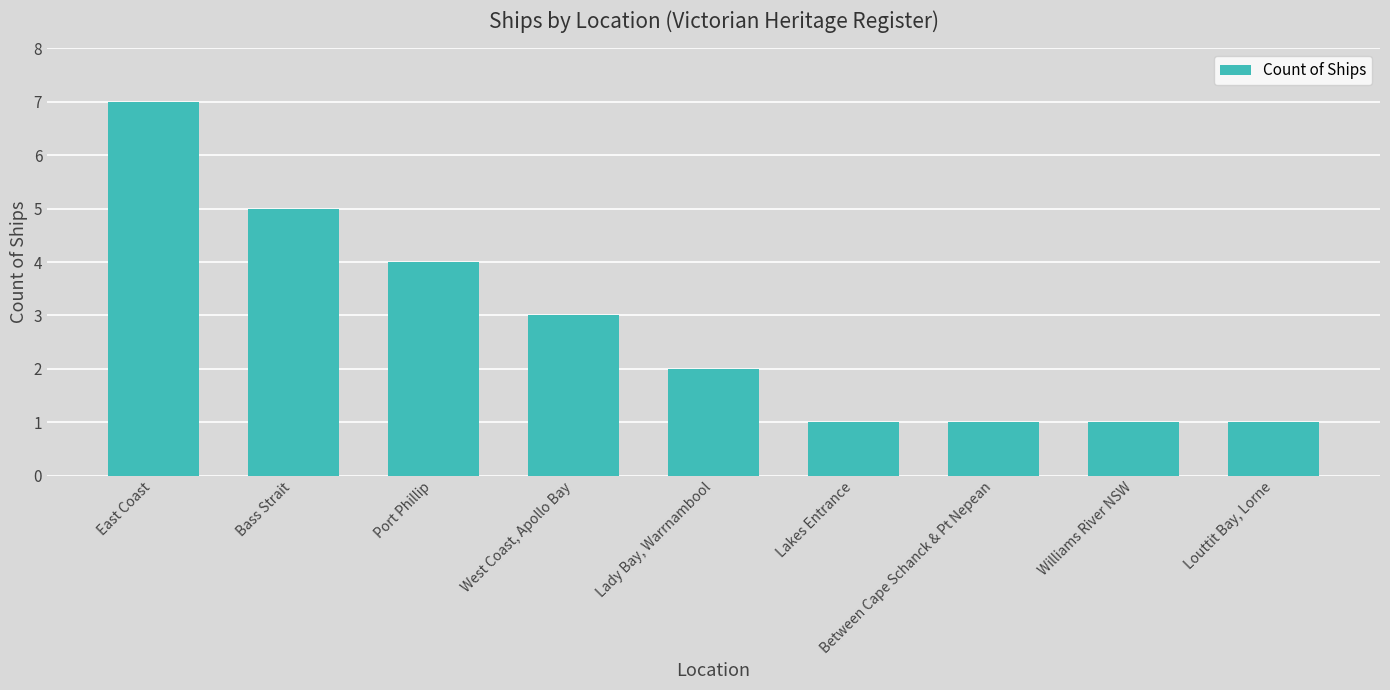

Reading left to right, list all the values displayed in this chart.

East Coast=7	Bass Strait=5	Port Phillip=4	West Coast, Apollo Bay=3	Lady Bay, Warrnambool=2	Lakes Entrance=1	Between Cape Schanck & Pt Nepean=1	Williams River NSW=1	Louttit Bay, Lorne=1